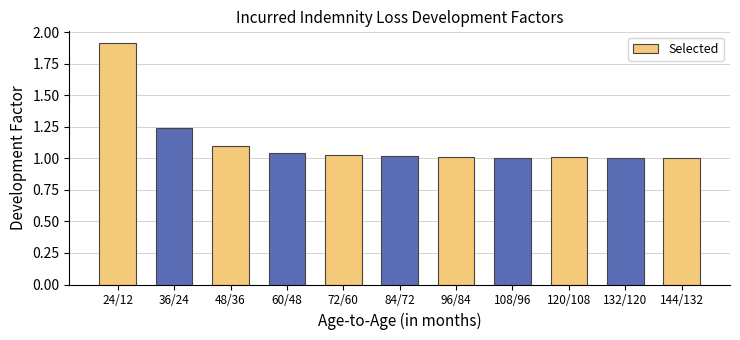

What is the sum of the values at 144/132 and 60/48?

2.1